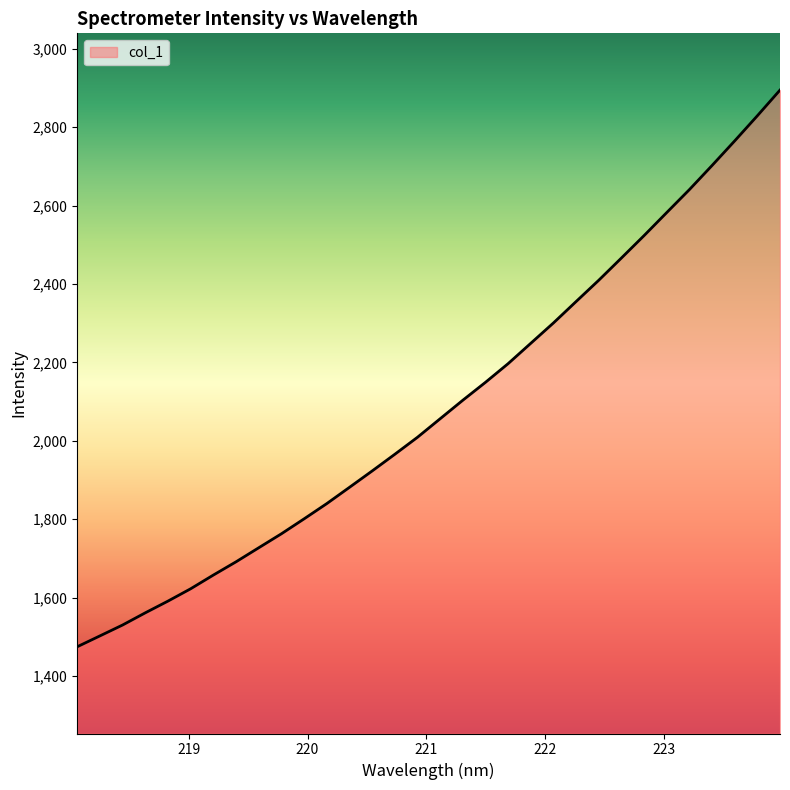

What is the minimum value shown in the chart?

1474.6